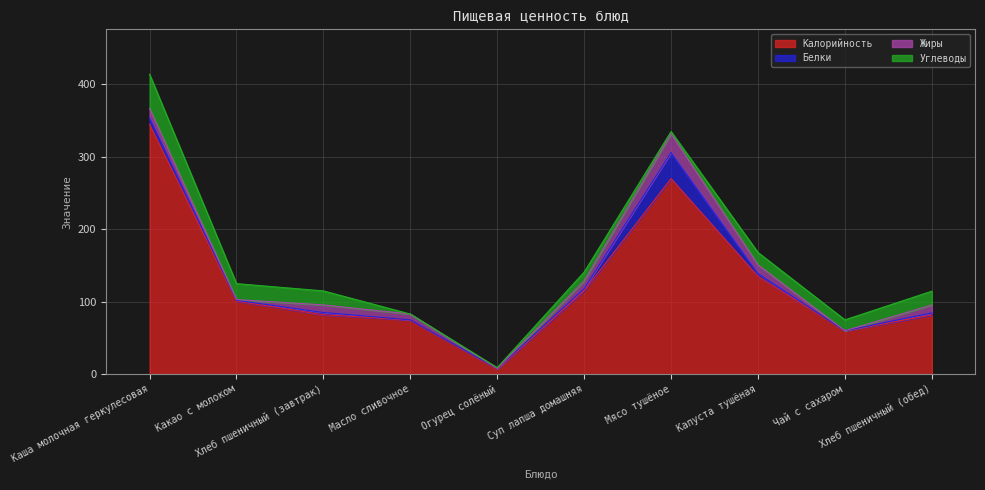

What is the label of the 3rd point from the left?

Хлеб пшеничный (завтрак)